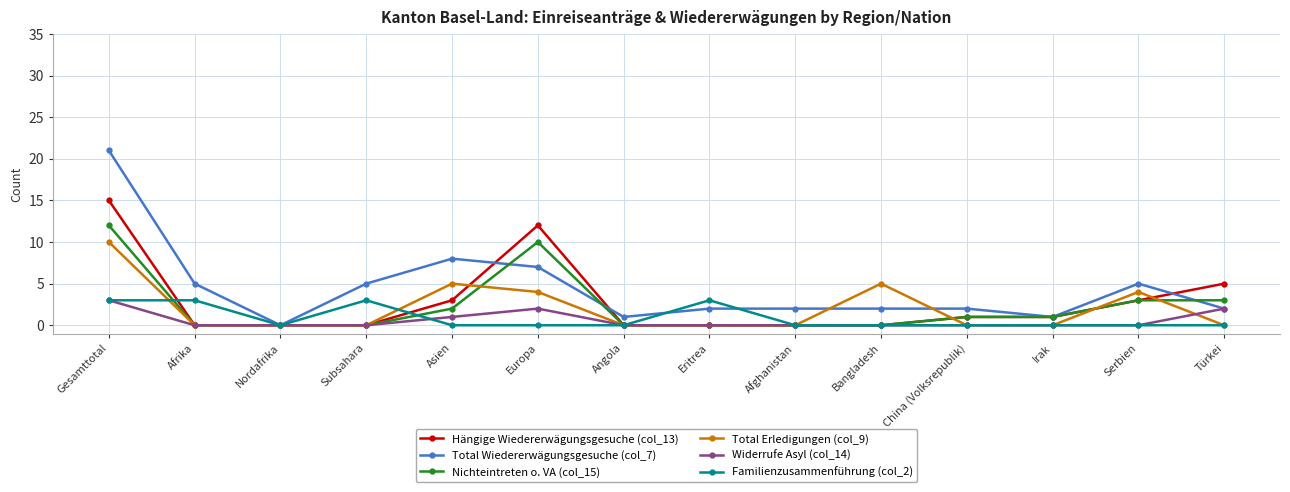

Does the chart display data point markers on the line(s)?

Yes